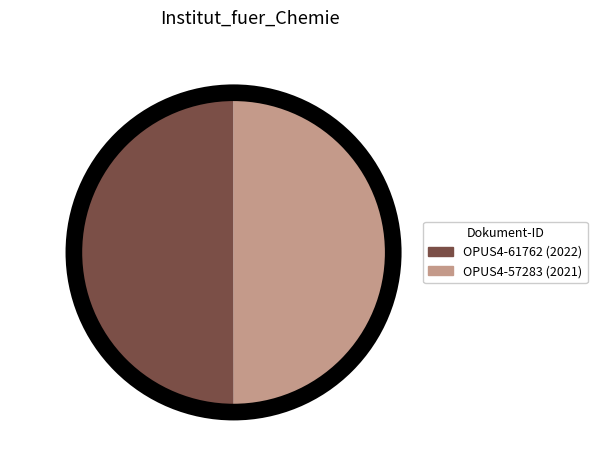

True or false: OPUS4-61762 accounts for 42% of the total.

False